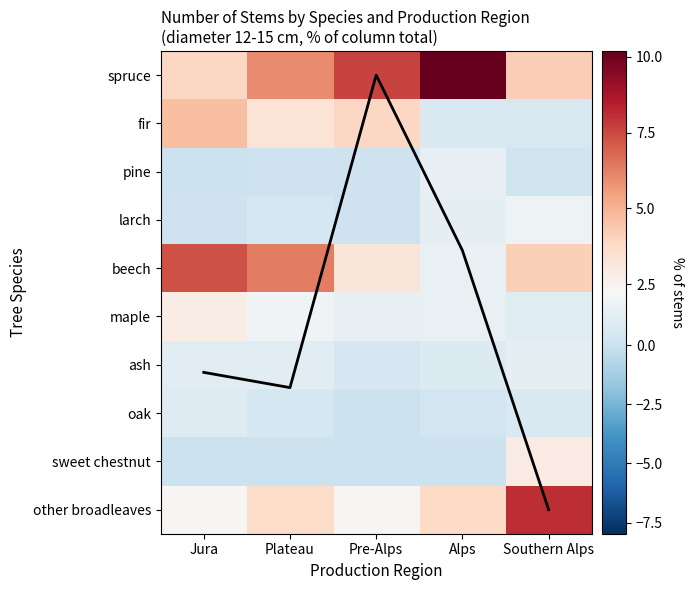

Count the number of data series in this chart.

10